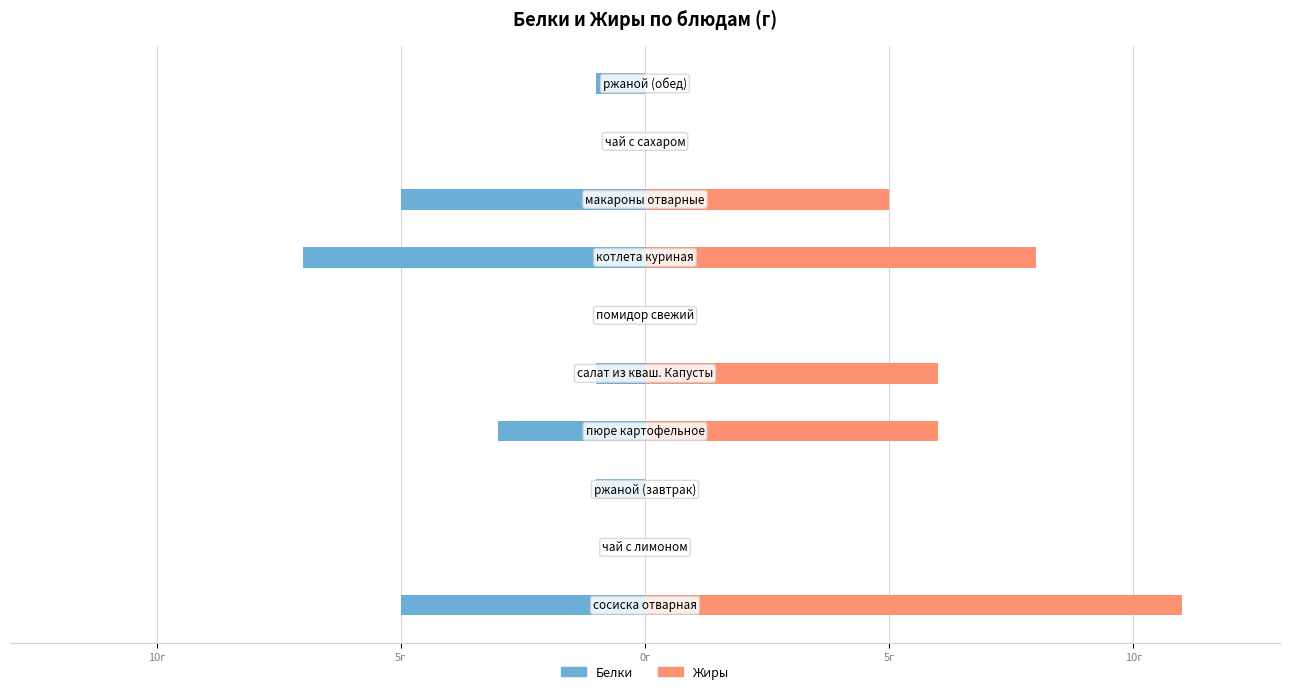

What are all the series names shown in the legend?

Белки, Жиры